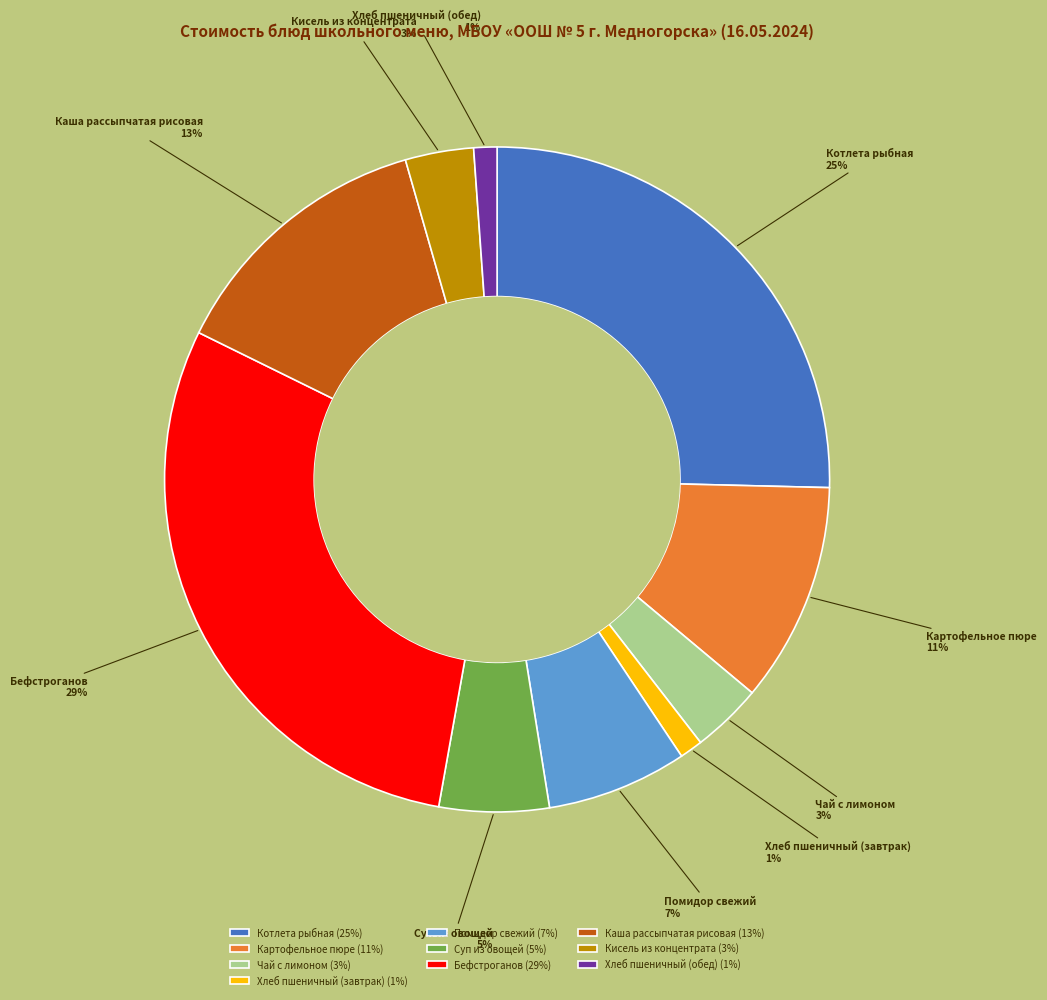

Which has a higher value, Суп из овощей or Каша рассыпчатая рисовая?

Каша рассыпчатая рисовая